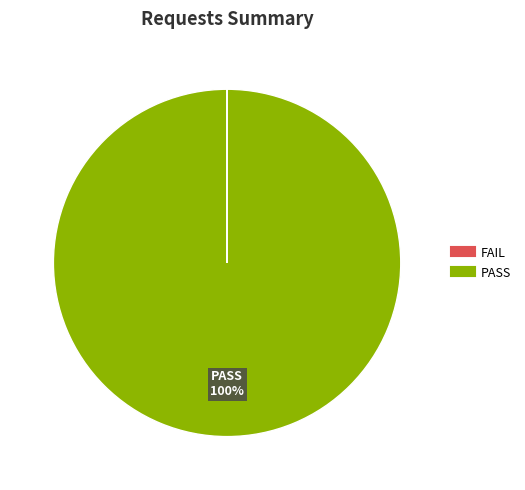

To the nearest percent, what is the difference between the largest and smallest slice percentages?

100%